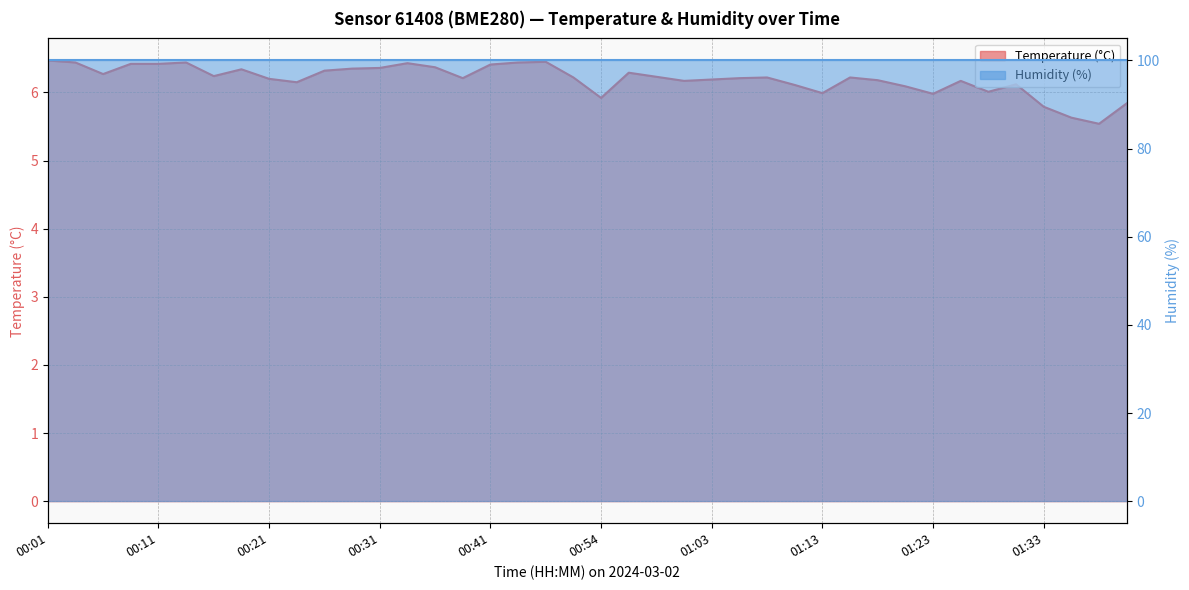

What is the label of the 35th point from the right?

00:13